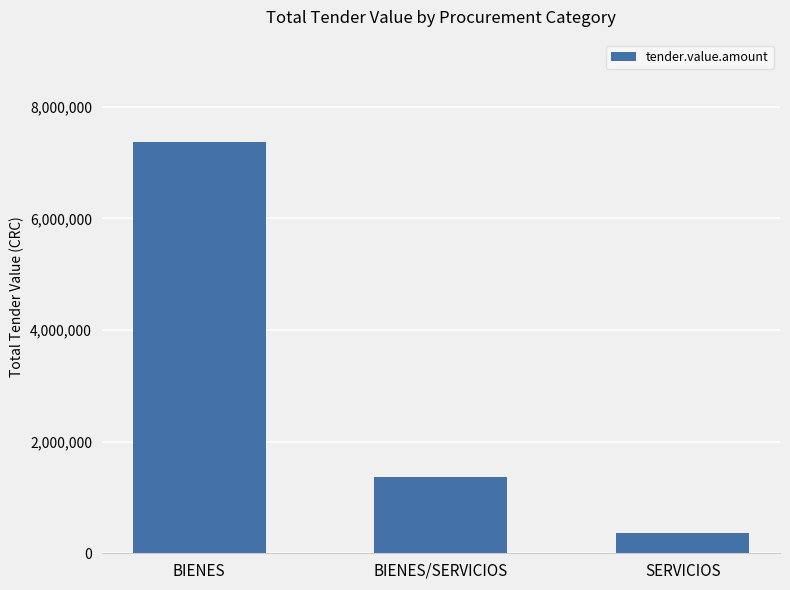

List the labels in order of value, largest first.

BIENES, BIENES/SERVICIOS, SERVICIOS